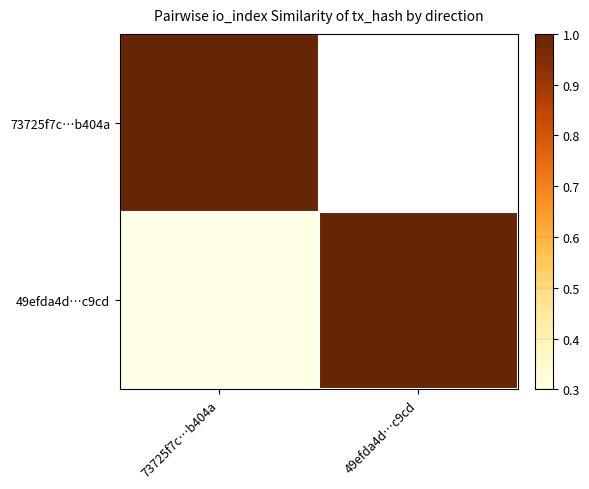

At which category is the sum across all series the highest?

73725f7c…b404a